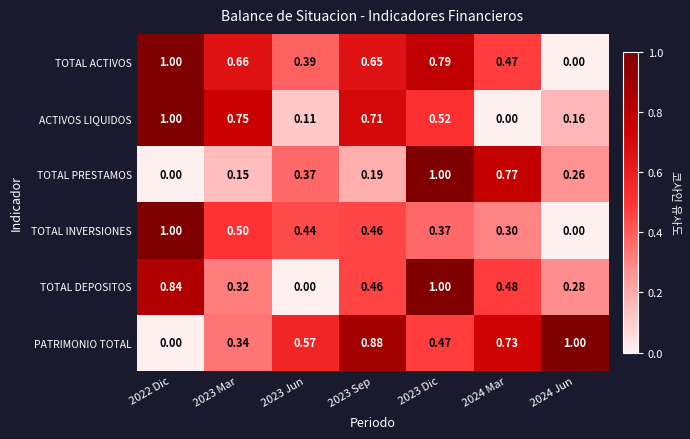

Rank the series at 2023 Jun from highest to lowest value.

PATRIMONIO TOTAL, TOTAL INVERSIONES, TOTAL ACTIVOS, TOTAL PRESTAMOS, ACTIVOS LIQUIDOS, TOTAL DEPOSITOS